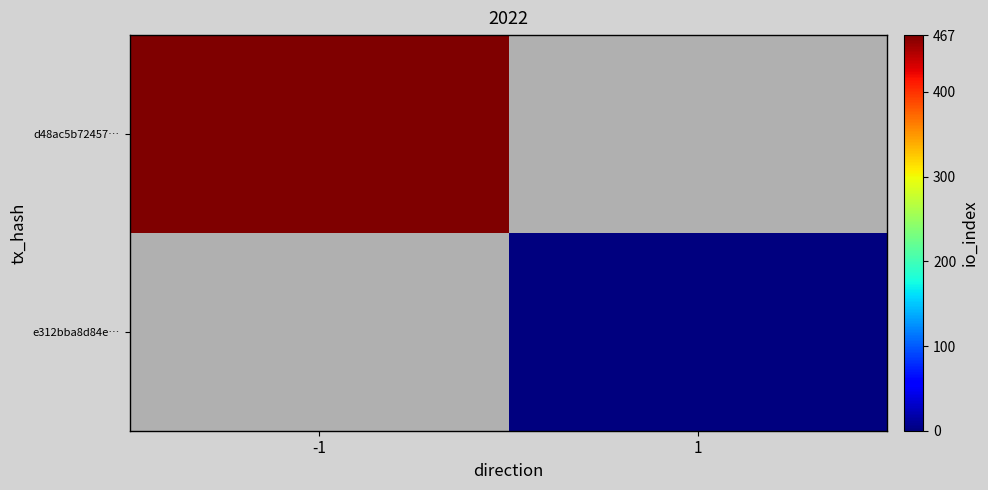

What is the total value across all series at 1?

-999